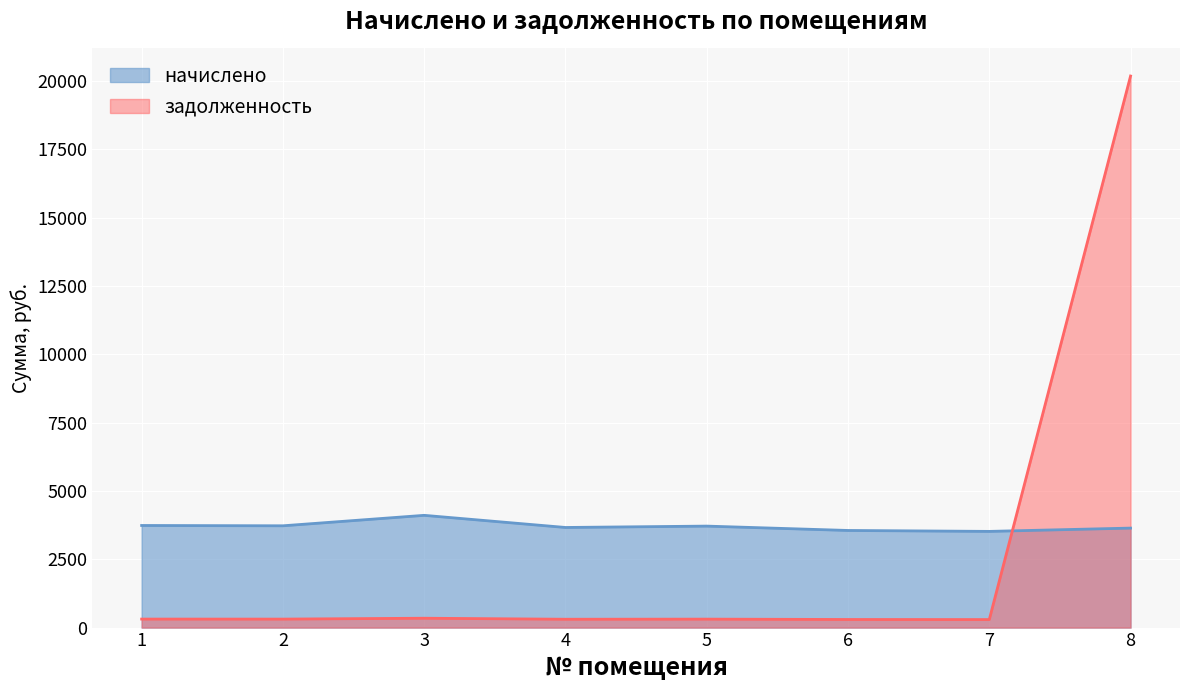

How many data points in задолженность are above 310?

4